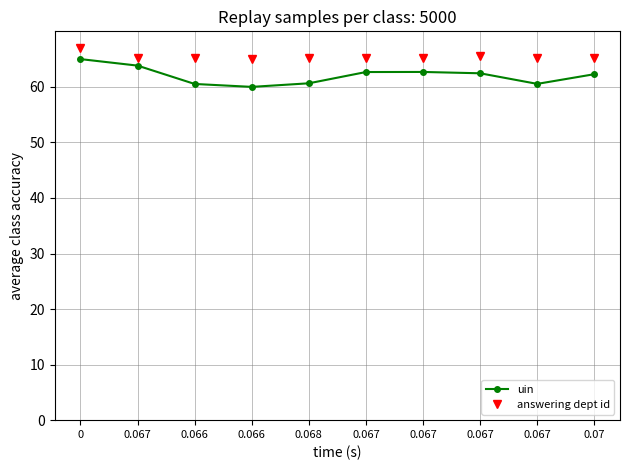

What is the sum of all uin values?

620.6